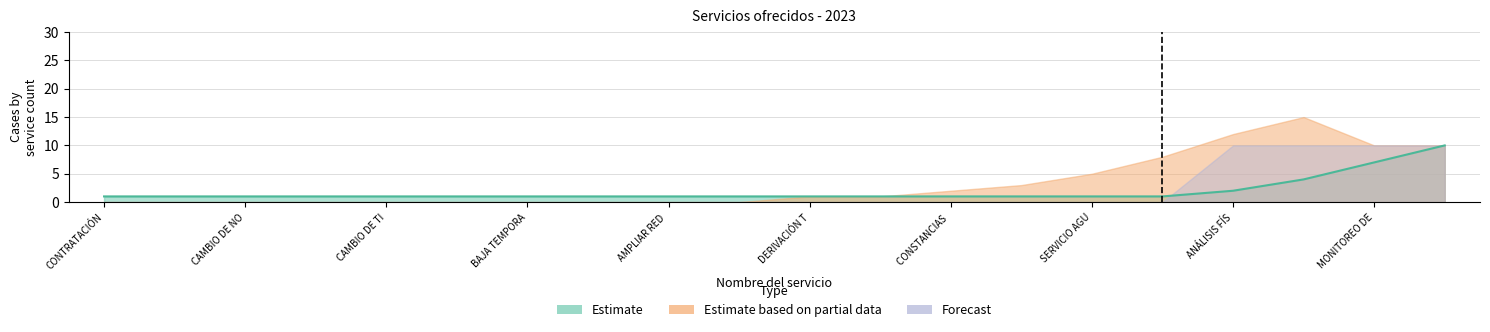

The value of Forecast at CAMBIO DE TIPO DE USO is 17. True or false?

False